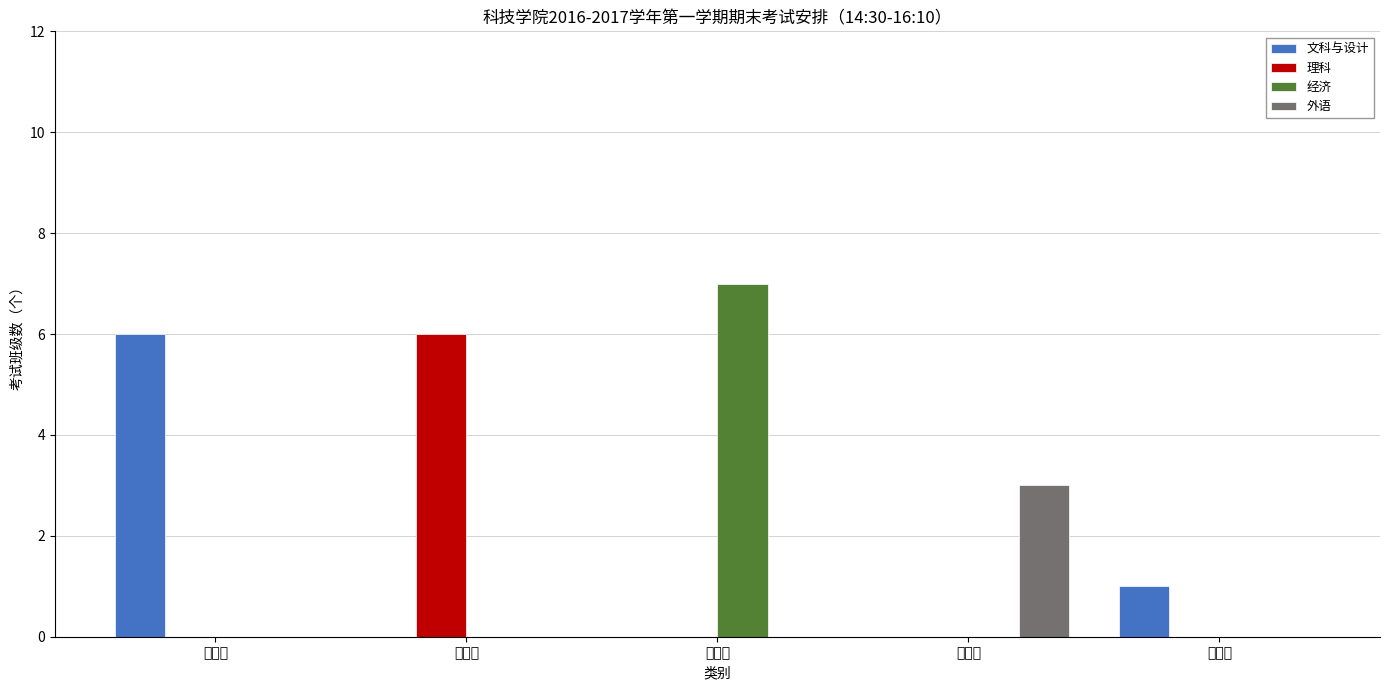

Which series has the largest range (max minus min)?

经济